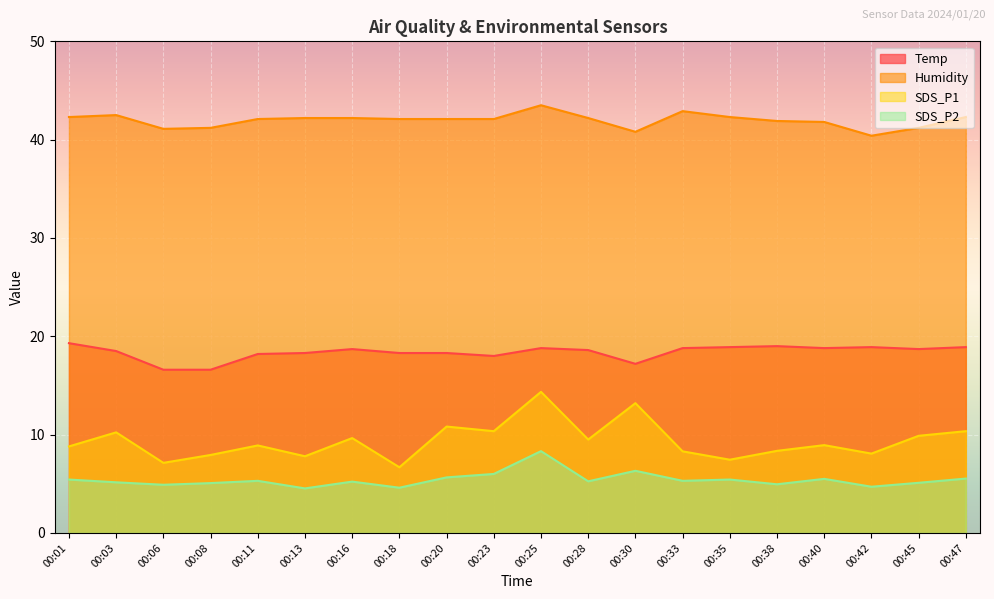

Between 00:23 and 00:38, which series saw the biggest shift?

SDS_P1